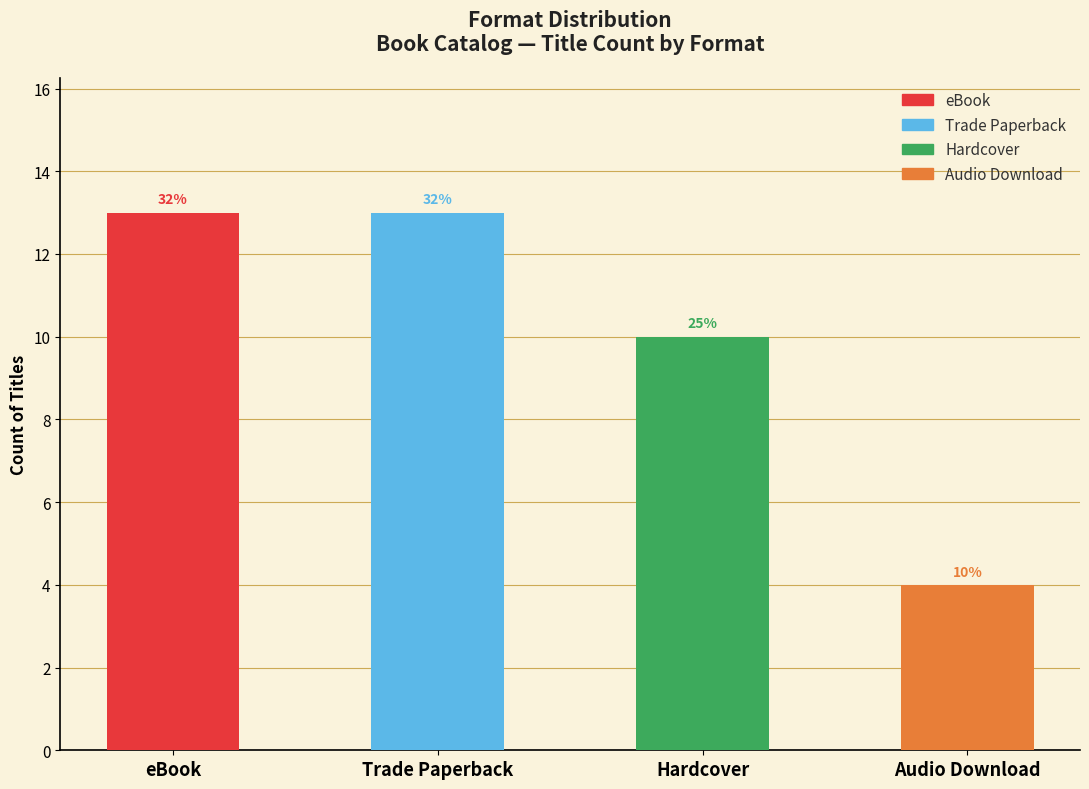

How many bars are there in total?

4